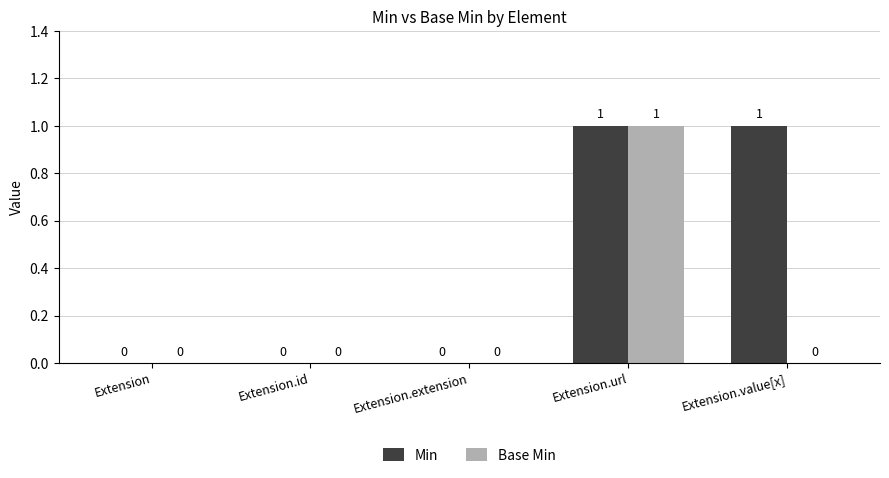

The Min series shows 1 at Extension.value[x]. True or false?

True